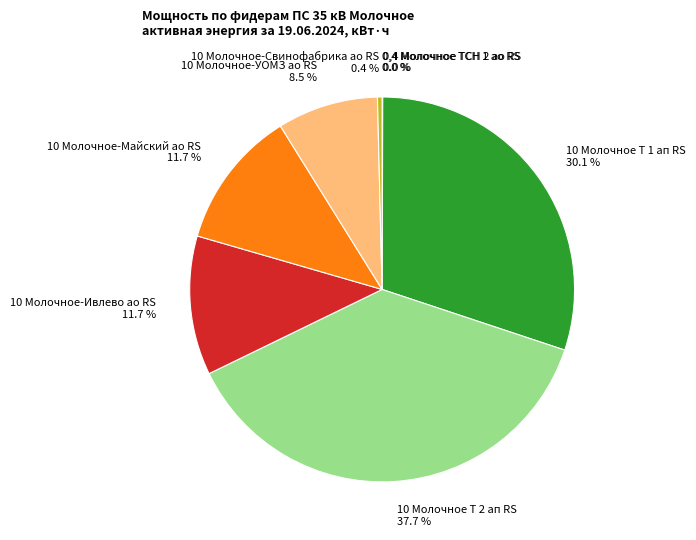

True or false: 10 Молочное Т 2 ап RS accounts for 38% of the total.

True